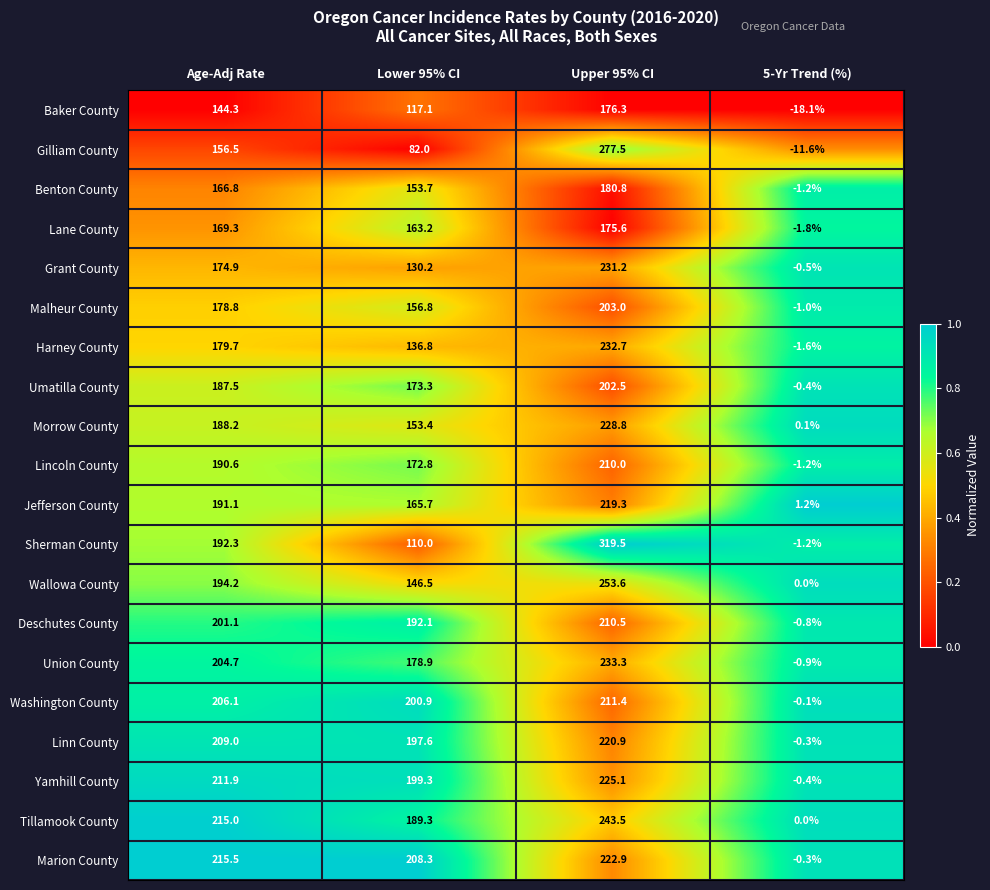

Is the value of Benton County at Lower 95% CI greater than the value of Marion County at Lower 95% CI?

No